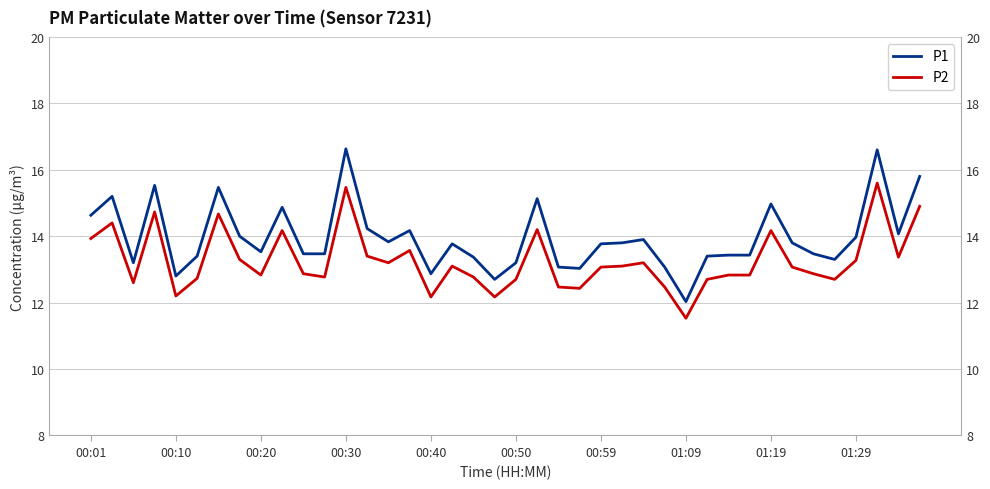

What is the approximate value of P1 at 33?

13.8